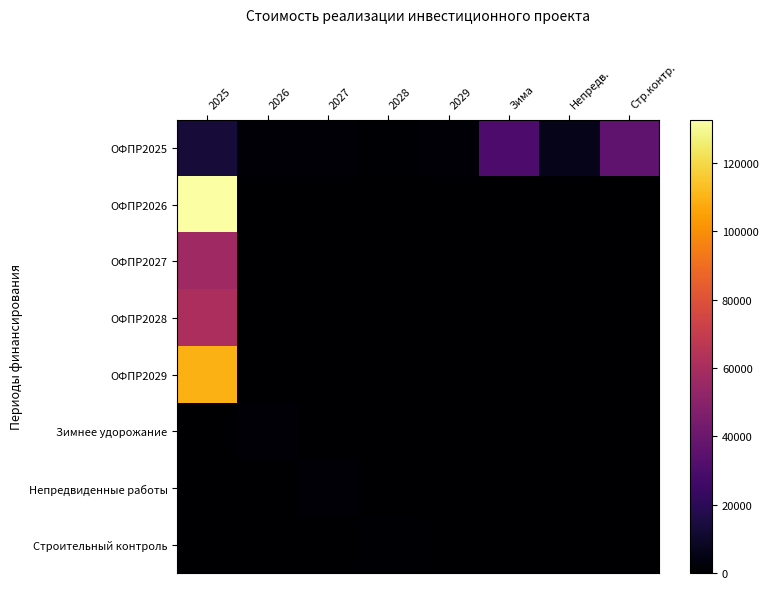

Reading left to right, what are all the values shown in this chart?

ОФПР2025: 2025=13359.5	2026=1293.3	2027=1048.6	2028=838.9	2029=1677.8	Зима=30095.1	Непредв.=6019.0	Стр.контр.=36114.1
ОФПР2026: 2025=132654.1	2026=0.0	2027=0.0	2028=0.0	2029=0.0	Зима=0.0	Непредв.=0.0	Стр.контр.=0.0
ОФПР2027: 2025=56962.4	2026=0.0	2027=0.0	2028=0.0	2029=0.0	Зима=0.0	Непредв.=0.0	Стр.контр.=0.0
ОФПР2028: 2025=60838.0	2026=0.0	2027=0.0	2028=0.0	2029=0.0	Зима=0.0	Непредв.=0.0	Стр.контр.=0.0
ОФПР2029: 2025=109313.0	2026=0.0	2027=0.0	2028=0.0	2029=0.0	Зима=0.0	Непредв.=0.0	Стр.контр.=0.0
Зимнее удорожание: 2025=0.0	2026=1293.3	2027=0.0	2028=0.0	2029=0.0	Зима=0.0	Непредв.=0.0	Стр.контр.=0.0
Непредвиденные работы: 2025=0.0	2026=0.0	2027=1048.6	2028=0.0	2029=0.0	Зима=0.0	Непредв.=0.0	Стр.контр.=0.0
Строительный контроль: 2025=0.0	2026=0.0	2027=0.0	2028=838.9	2029=0.0	Зима=0.0	Непредв.=0.0	Стр.контр.=0.0